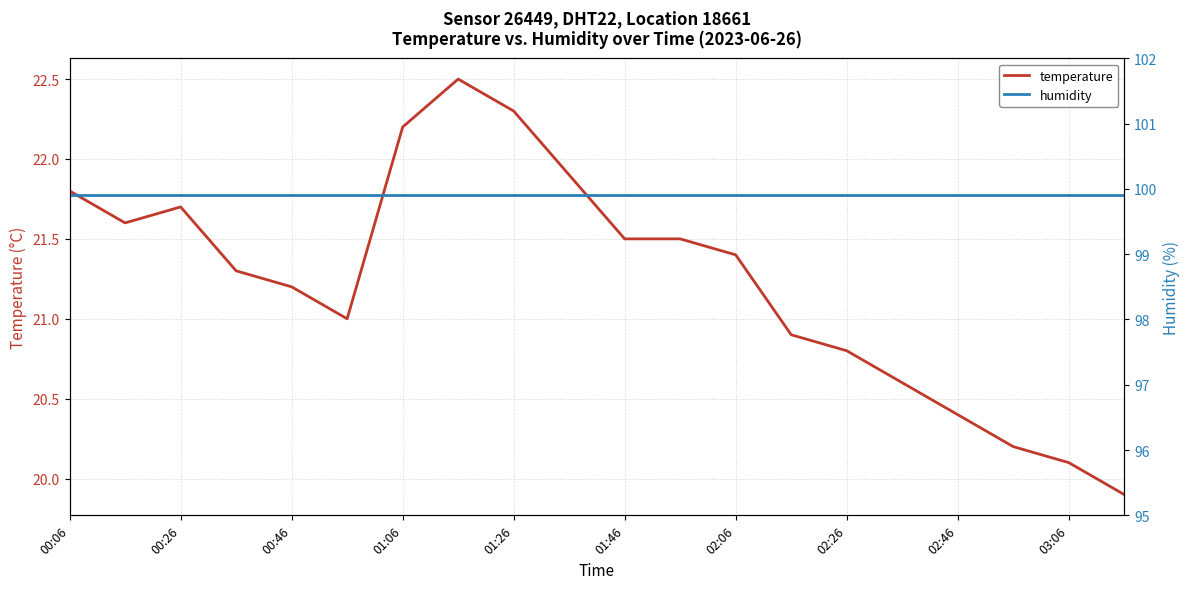

How many values in the temperature series exceed 21?

12